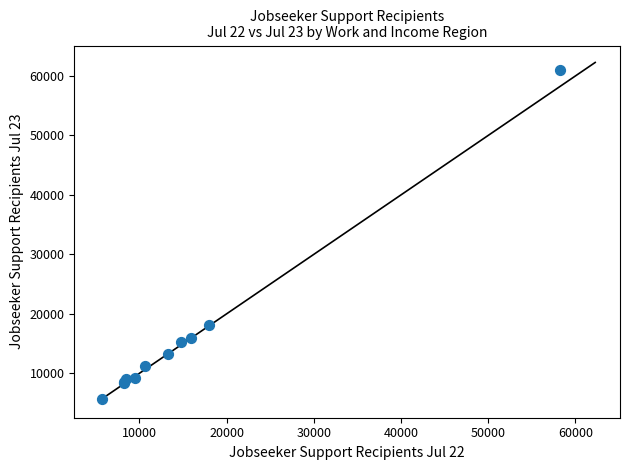

What Y value in the scatter plot is closest to 33352?

18042